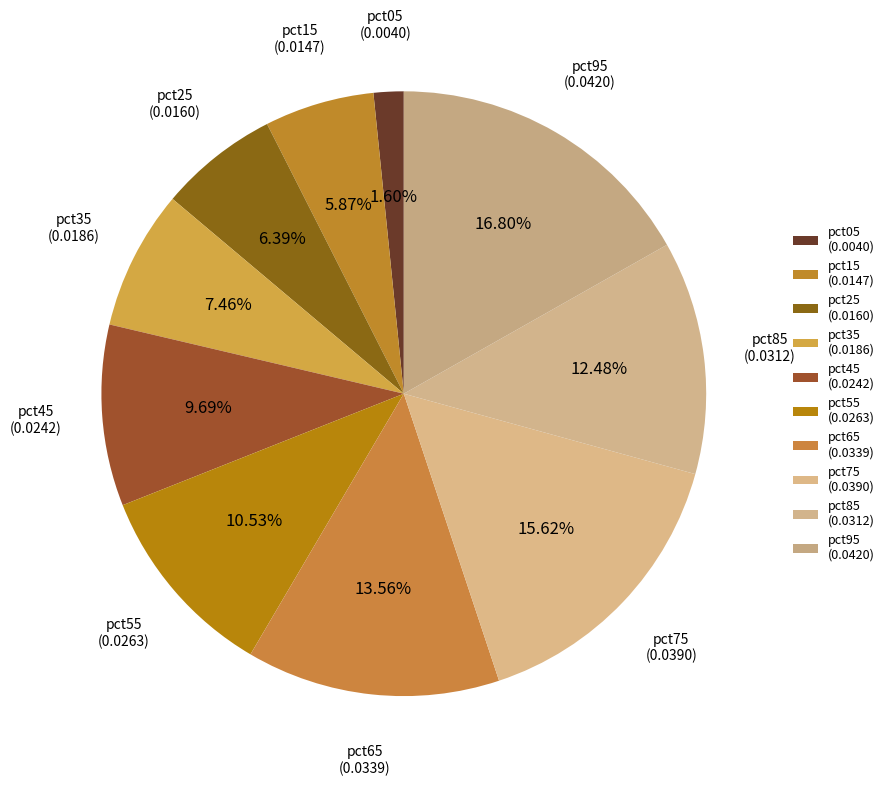

Which slice is the smallest?

pct05